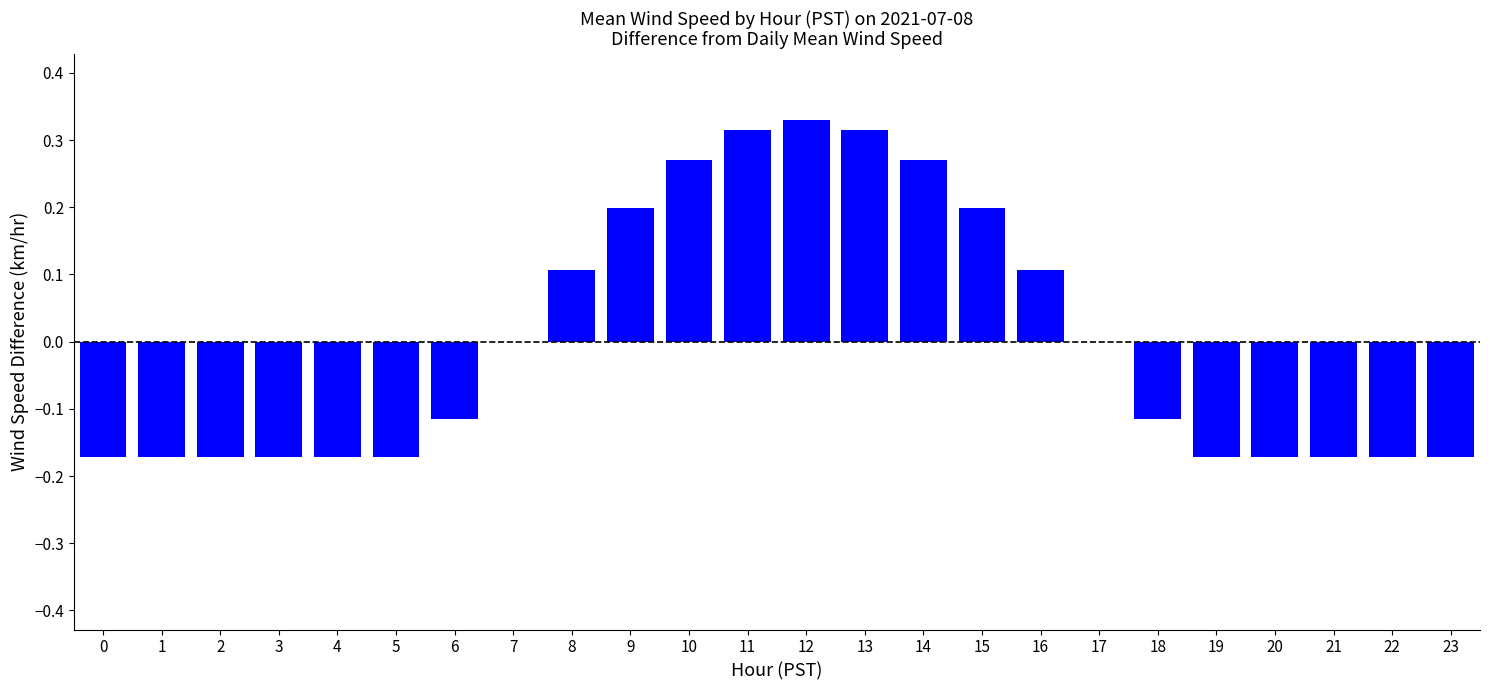

Are the bars horizontal?

No